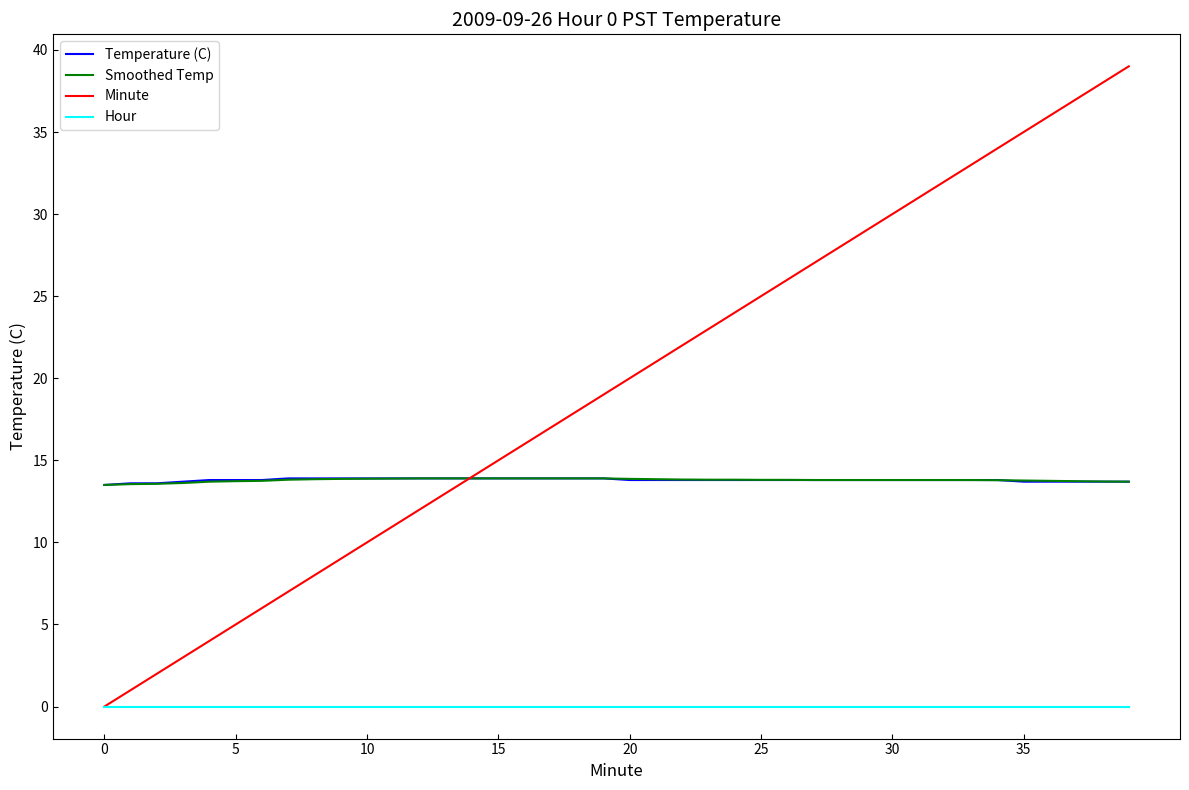

Which series has the largest range (max minus min)?

Minute